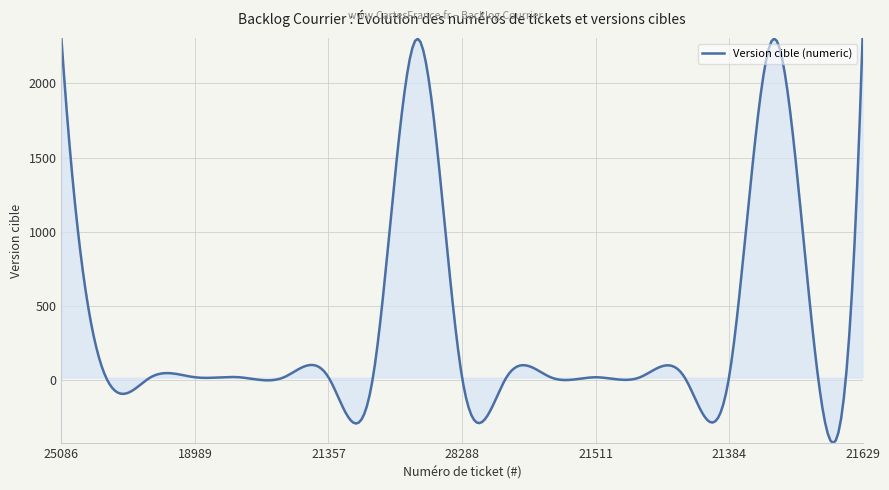

What is the minimum value shown in the chart?

-421.8